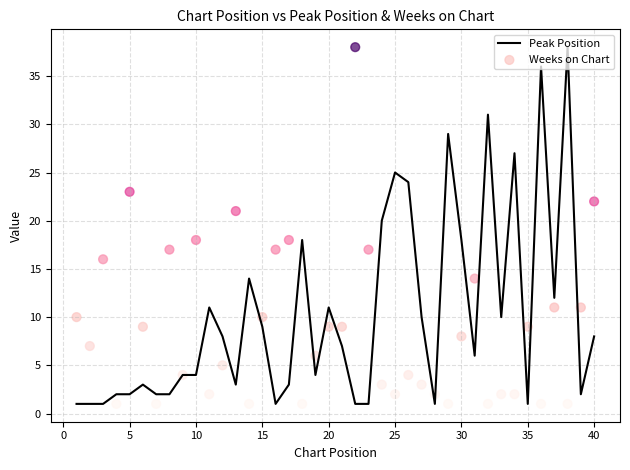

Which series has the largest total across all categories?

Peak Position